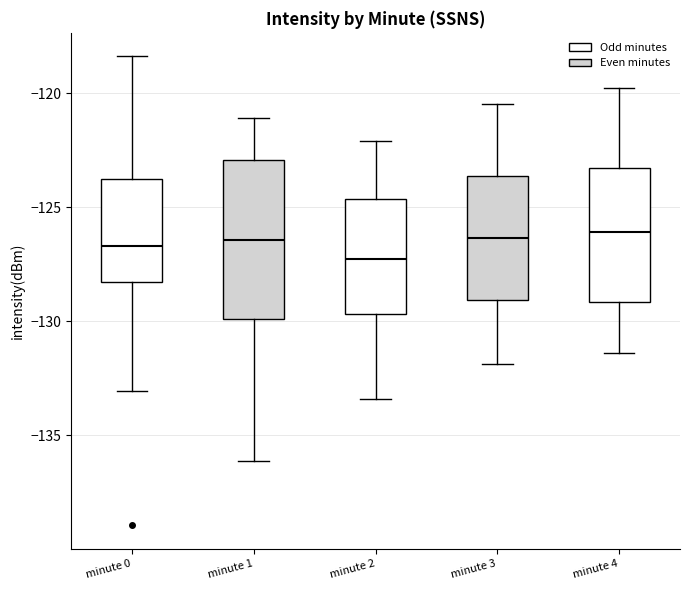

Which box's median line is the lowest?

minute 2